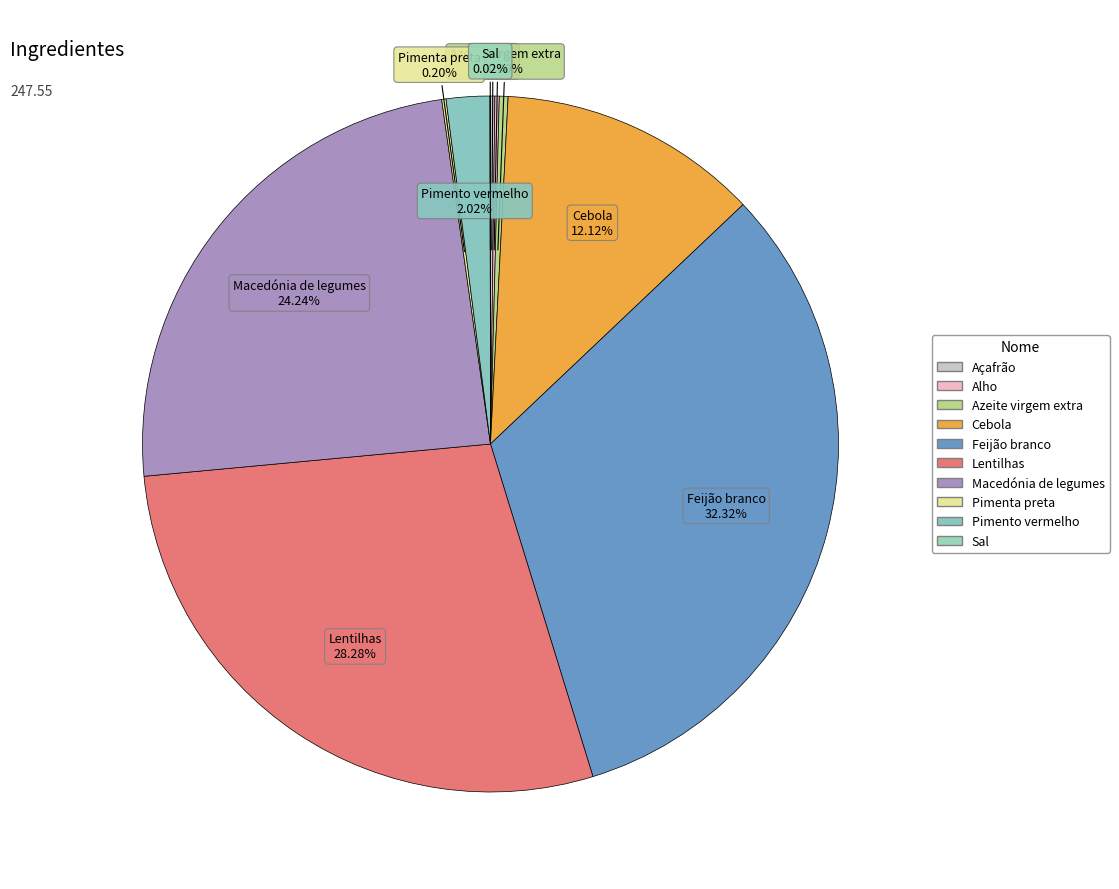

What percentage is the Pimento vermelho slice, to the nearest percent?

2%